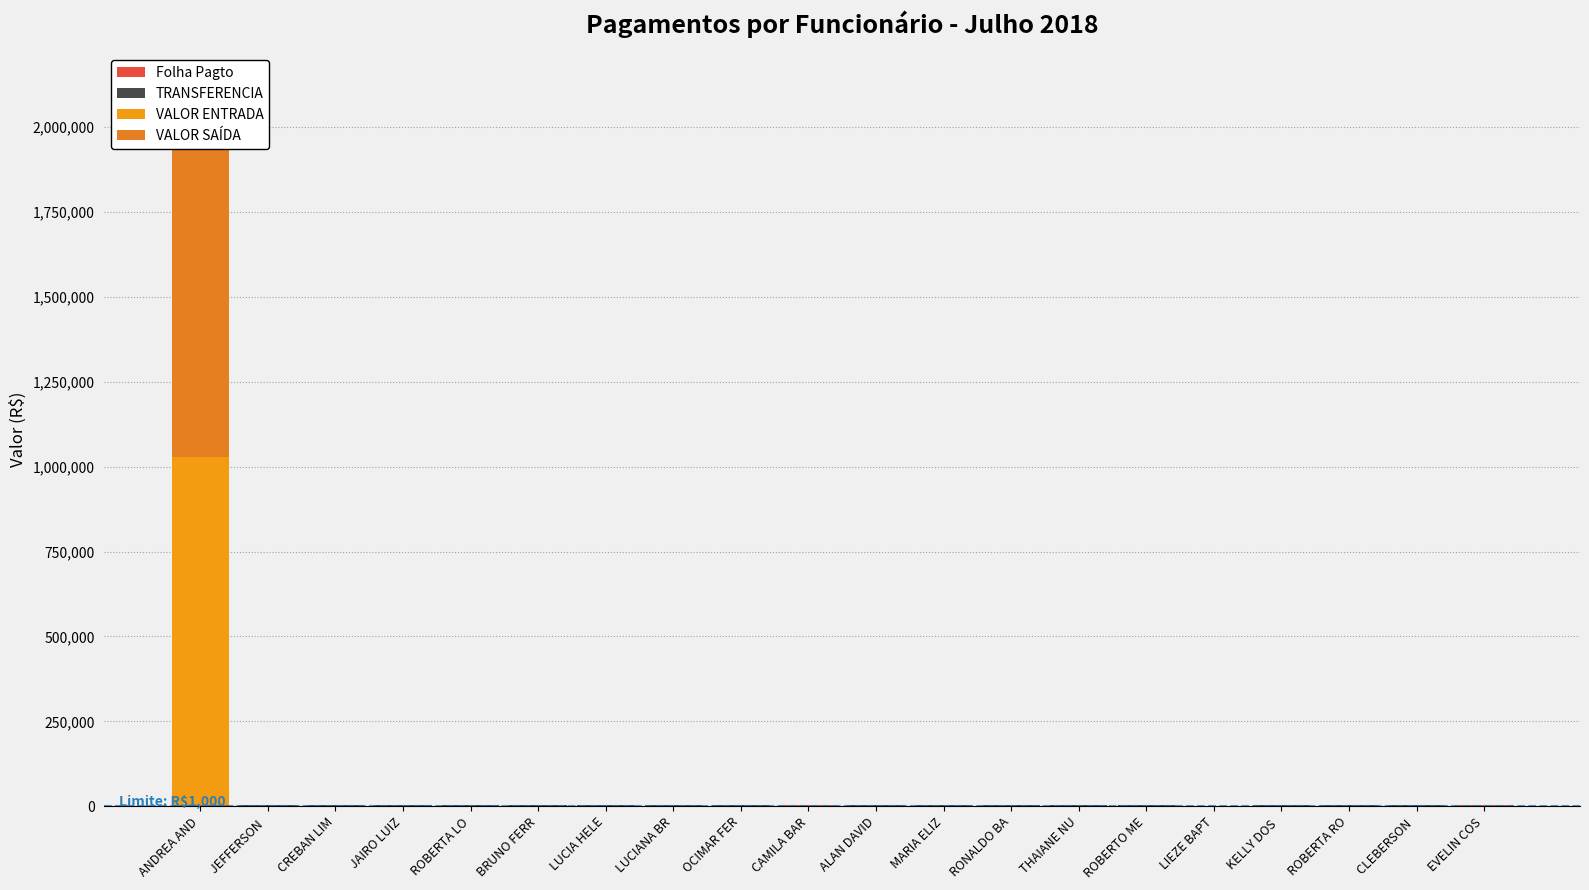

What is the difference between the Folha Pagto values at ALAN DAVID and LUCIANA BR?

441.7